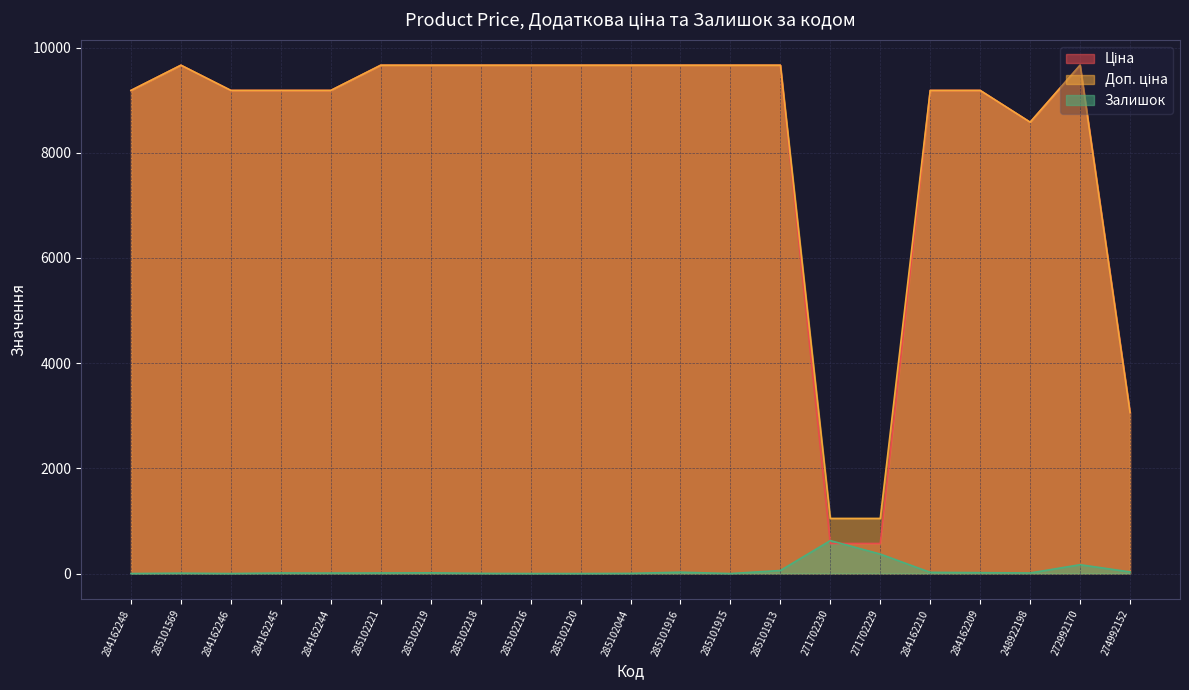

Reading left to right, transcribe all the data shown in this chart.

Ціна: 284162248=9185.1	285101569=9664.7	284162246=9185.1	284162245=9185.1	284162244=9185.1	285102221=9664.7	285102219=9664.7	285102218=9664.7	285102216=9664.7	285102120=9664.7	285102044=9664.7	285101916=9664.7	285101915=9664.7	285101913=9664.7	271702230=571.6	271702229=571.6	284162210=9185.1	284162209=9185.1	248922198=8581.1	272992170=9664.7	274992152=3059.7
Доп. ціна: 284162248=9185.1	285101569=9664.7	284162246=9185.1	284162245=9185.1	284162244=9185.1	285102221=9664.7	285102219=9664.7	285102218=9664.7	285102216=9664.7	285102120=9664.7	285102044=9664.7	285101916=9664.7	285101915=9664.7	285101913=9664.7	271702230=1048.0	271702229=1048.0	284162210=9185.1	284162209=9185.1	248922198=8581.1	272992170=9664.7	274992152=3060.0
Залишок: 284162248=0.0	285101569=7.0	284162246=0.0	284162245=11.0	284162244=9.0	285102221=11.0	285102219=14.0	285102218=3.0	285102216=0.0	285102120=0.0	285102044=3.0	285101916=26.0	285101915=0.0	285101913=58.0	271702230=626.0	271702229=370.0	284162210=23.0	284162209=17.0	248922198=11.0	272992170=168.0	274992152=31.0